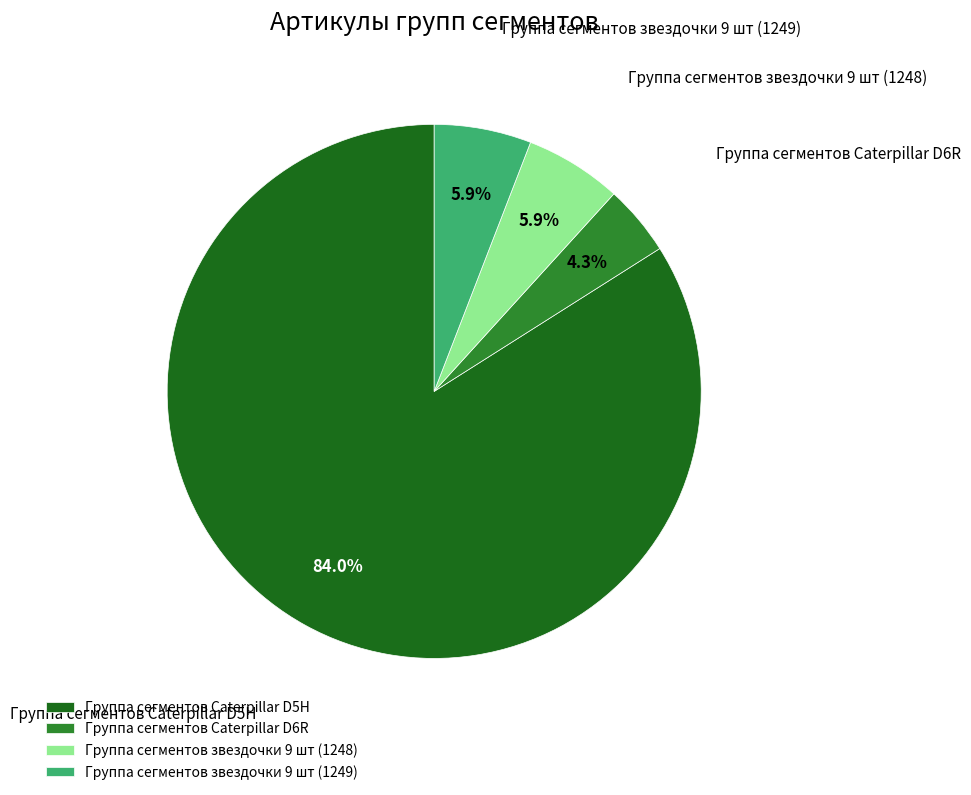

Does Группа сегментов звездочки 9 шт (1248) represent more than half of the total?

No